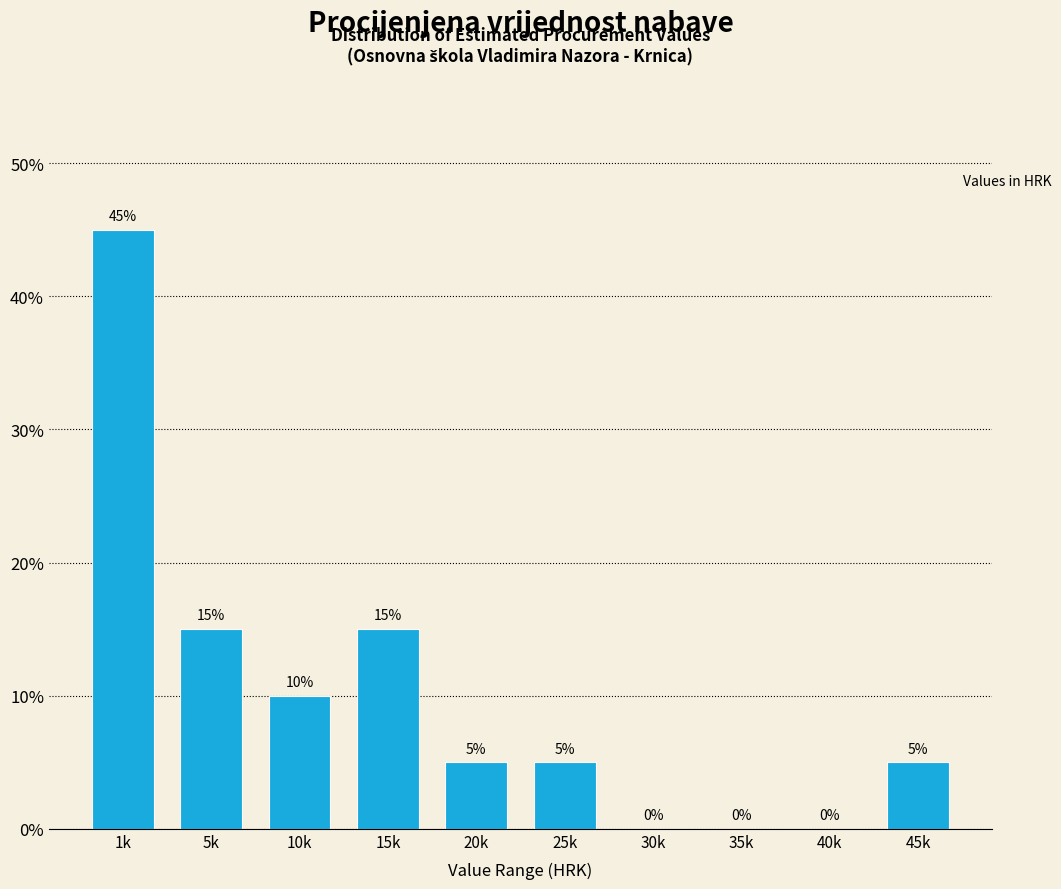

Reading right to left, transcribe all the data shown in this chart.

45k=5	40k=0	35k=0	30k=0	25k=5	20k=5	15k=15	10k=10	5k=15	1k=45